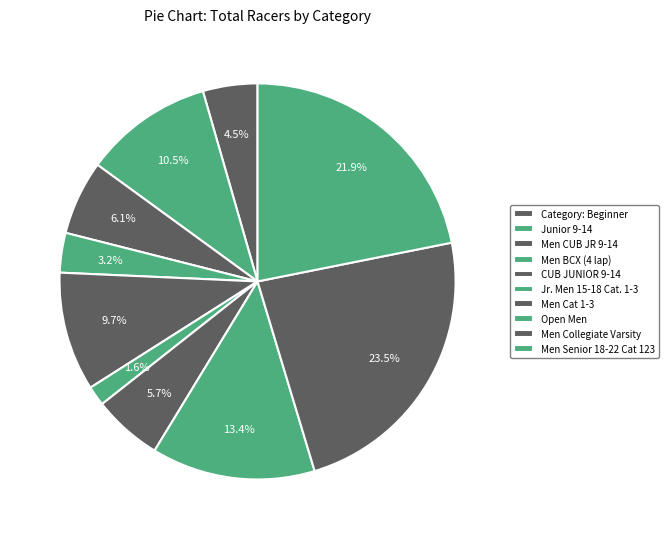

What is the ratio of the value at Junior 9-14 to the value at Open Men?

0.8